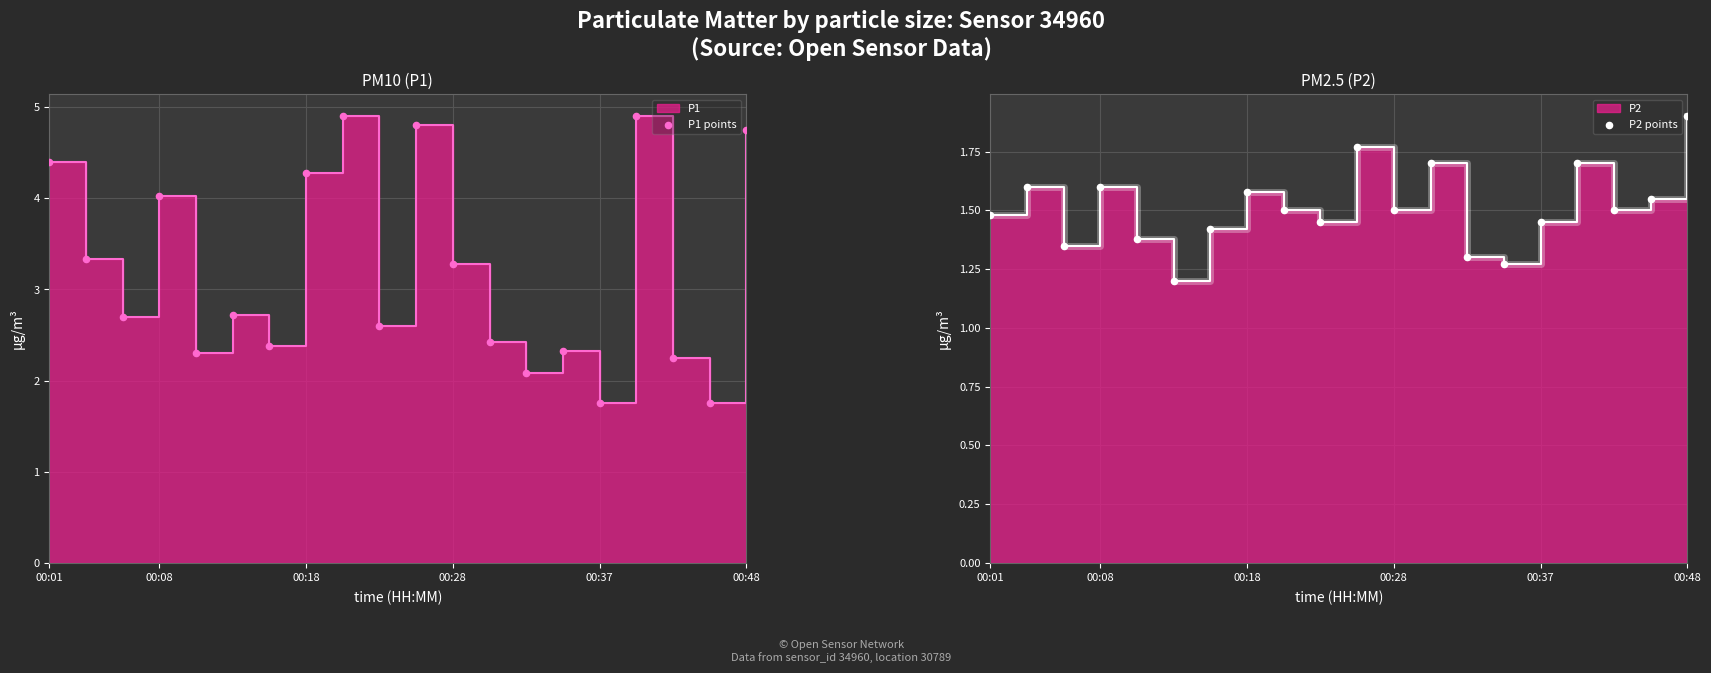

Which series has the largest Y range (max minus min)?

P1 points